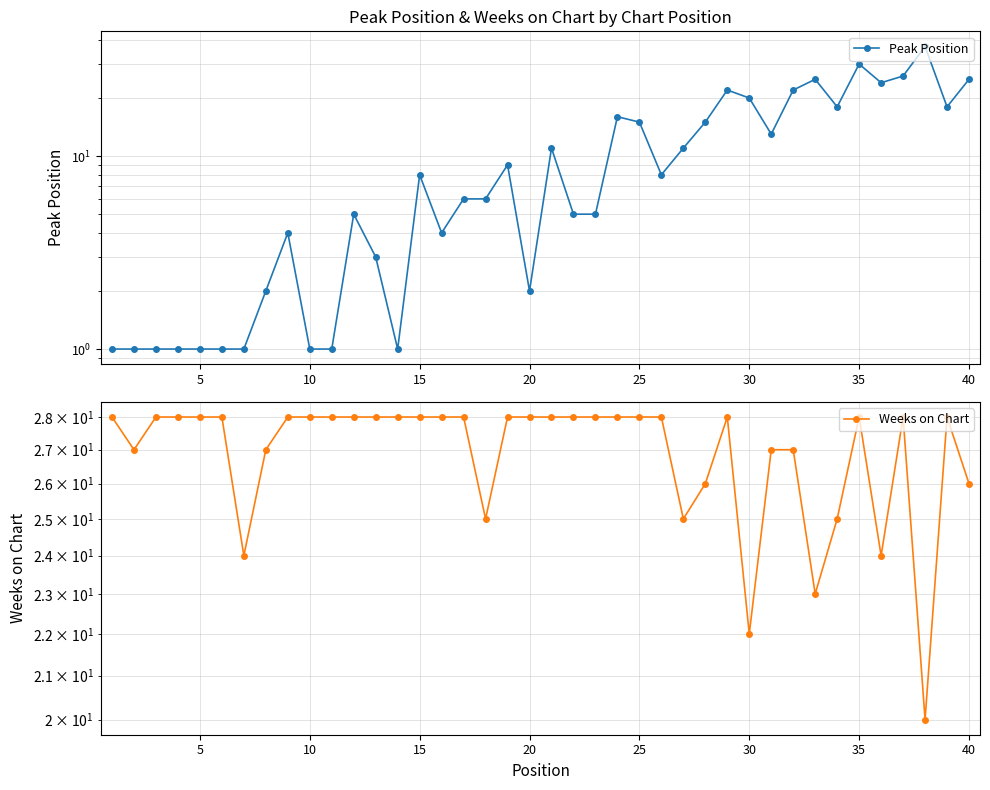

Which series ends up on top after the final intersection of Peak Position and Weeks on Chart?

Weeks on Chart